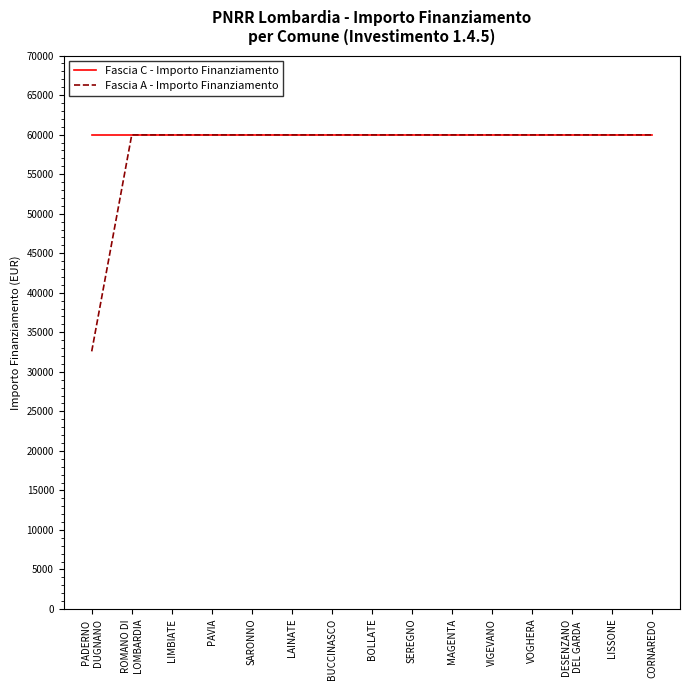

What is the approximate value of Fascia A - Importo Finanziamento at BUCCINASCO, to the nearest 10?

59970